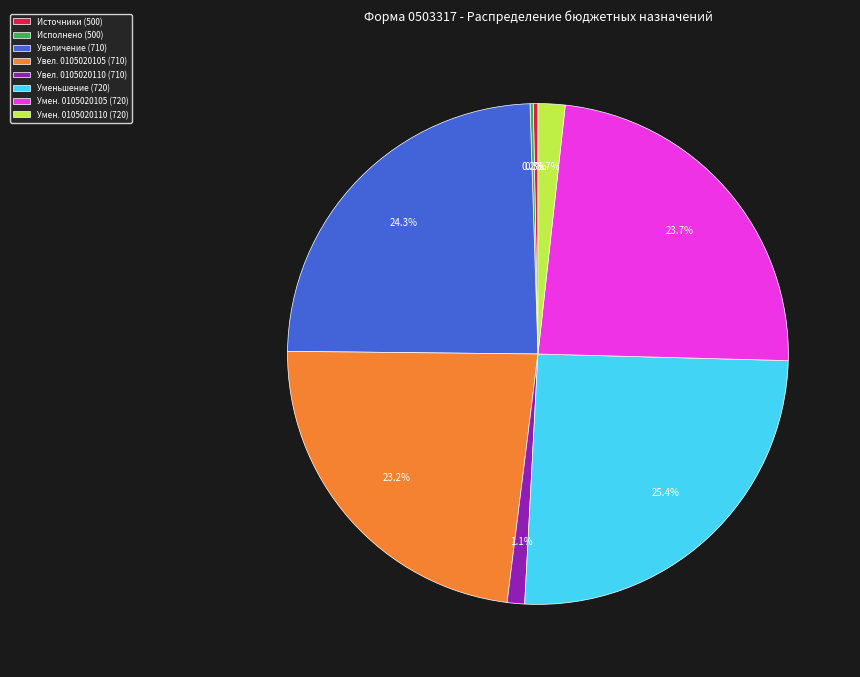

Which category has the biggest portion of the pie?

Уменьшение (720)